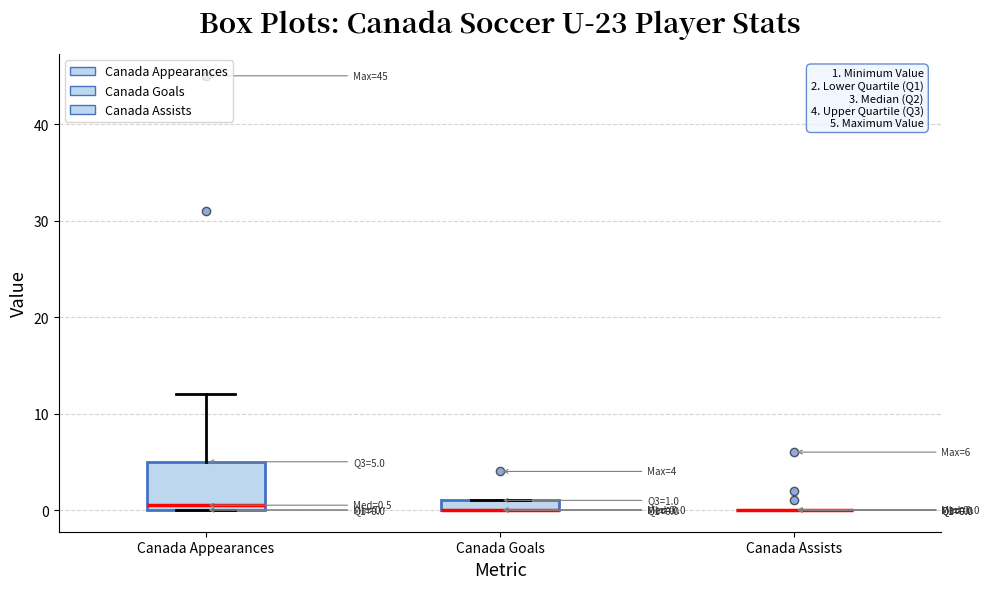

Comparing the boxes themselves (not the whiskers), which one is the tallest?

Canada Appearances